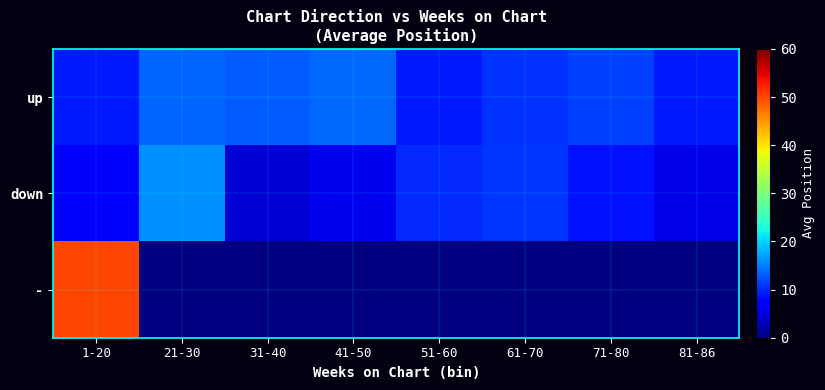

How many data points does each series have?

8